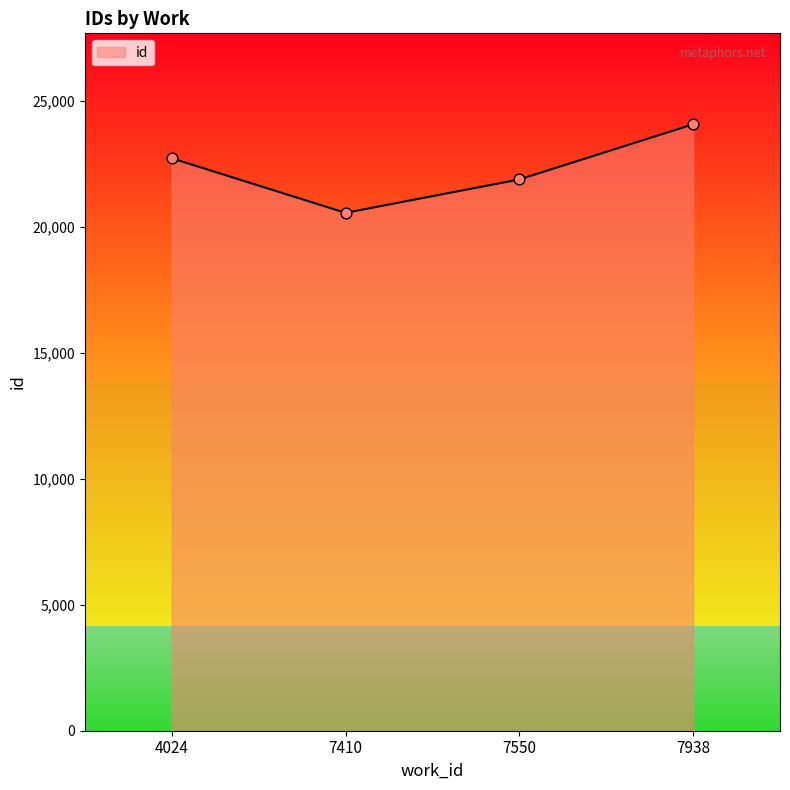

What is the ratio of the value at 7938 to the value at 4024?

1.1